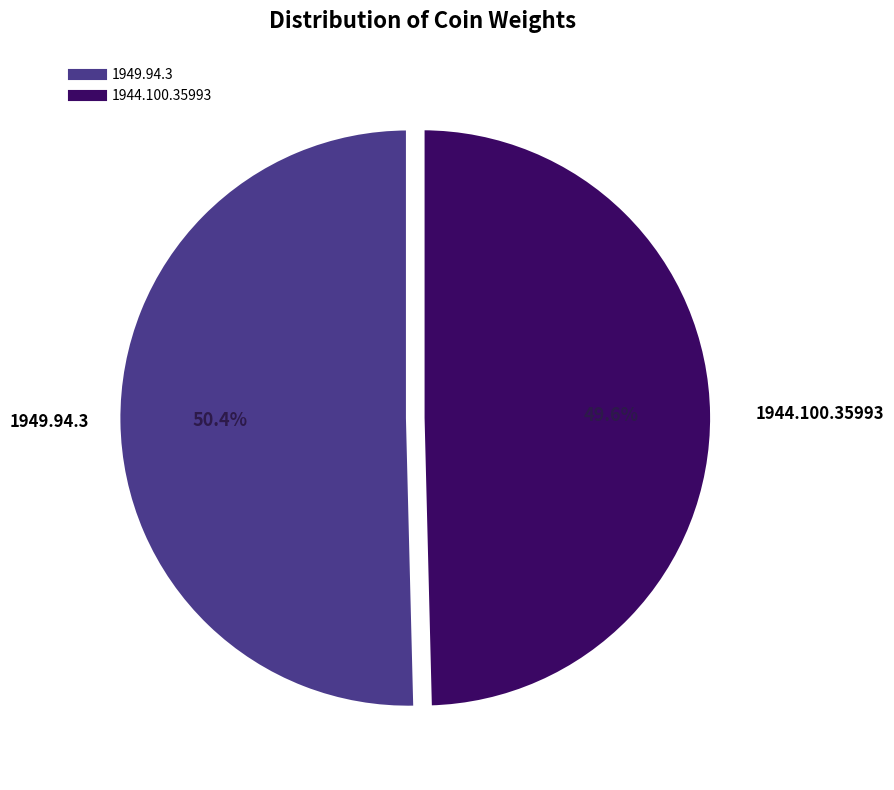

What is the majority slice?

1949.94.3